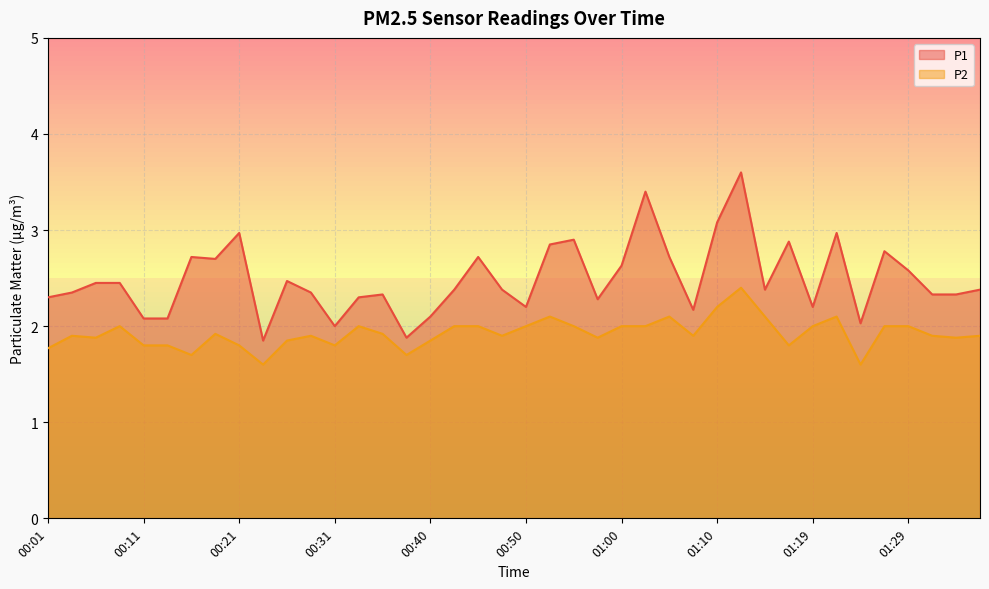

Is it true that P1 equals 1.2 at 01:31?

False